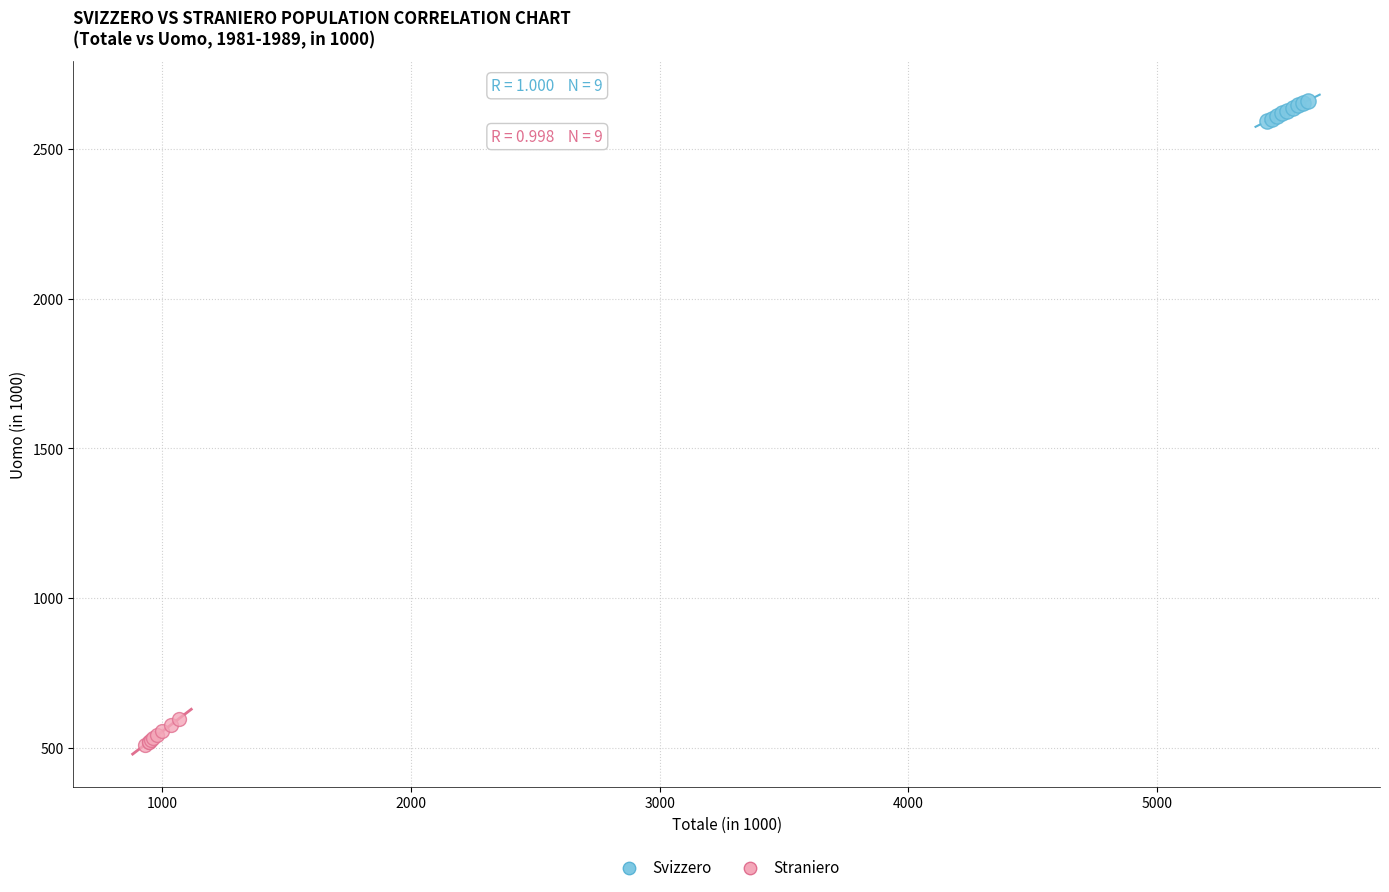

Which series has the largest Y range (max minus min)?

Straniero